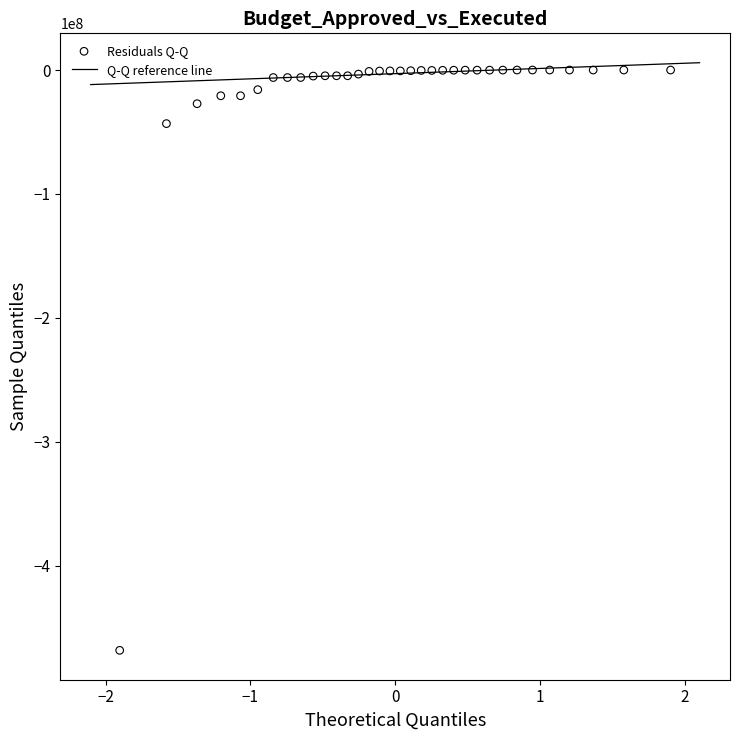

What Y value in the scatter plot is closest to -234243662?

-43265414.8